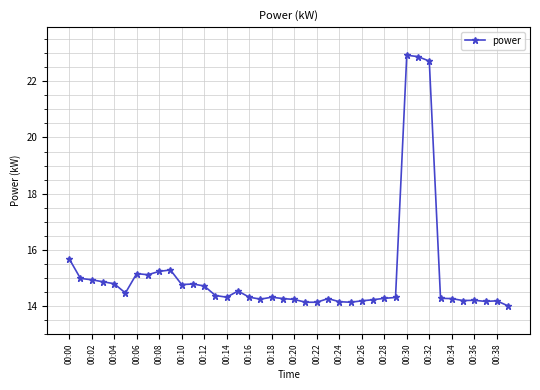

What is the difference between the second highest and minimum values?

8.9